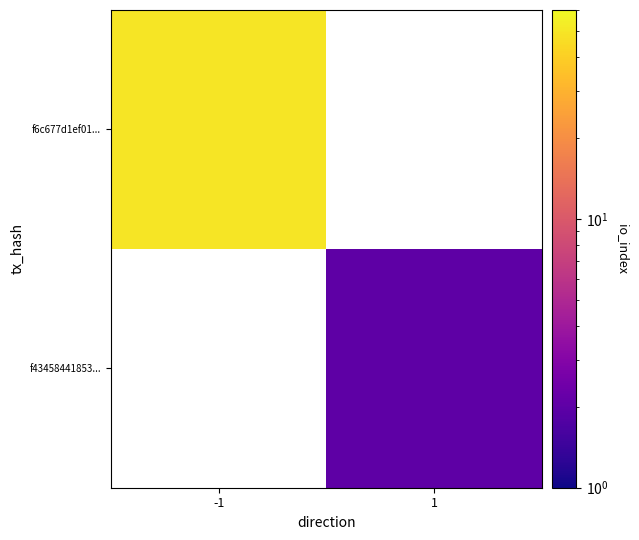

At 1, list the series in order from smallest to largest.

f6c677d1ef01..., f43458441853...